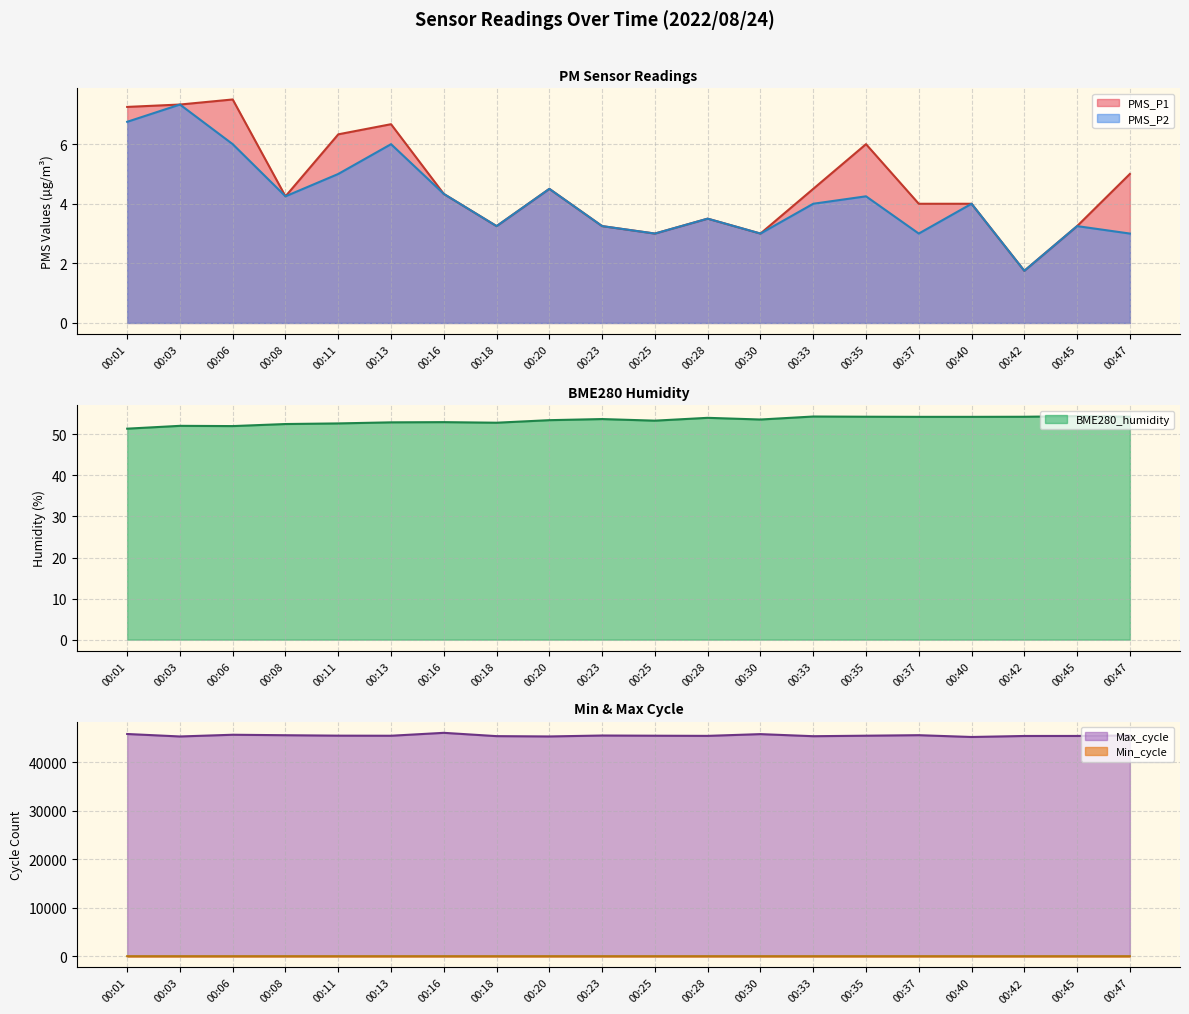

Which category has the highest value in the PMS_P1 series?

00:06